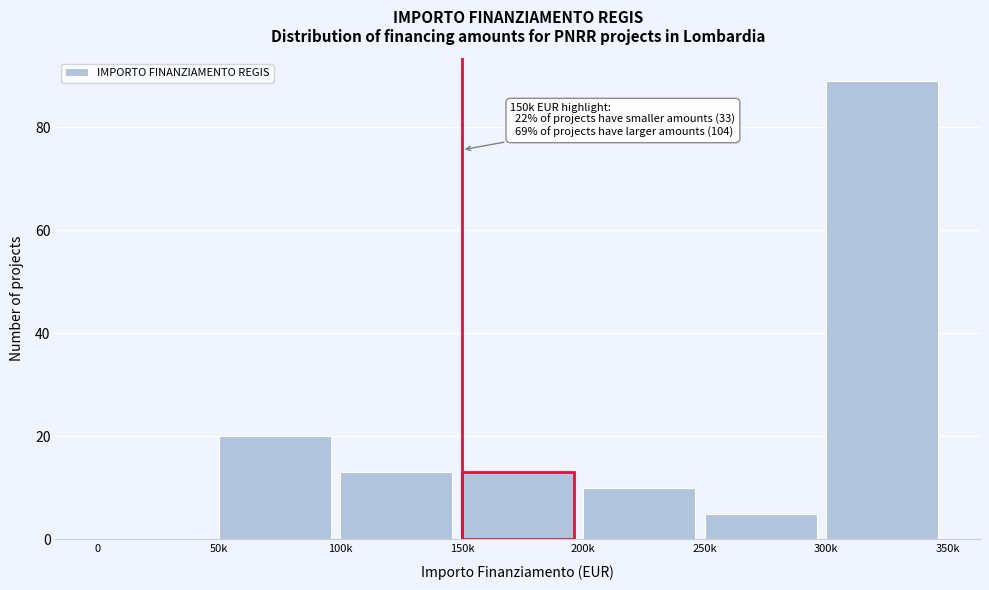

Reading left to right, what are all the values shown in this chart?

0=0	50k=20	100k=13	150k=13	200k=10	250k=5	300k=89